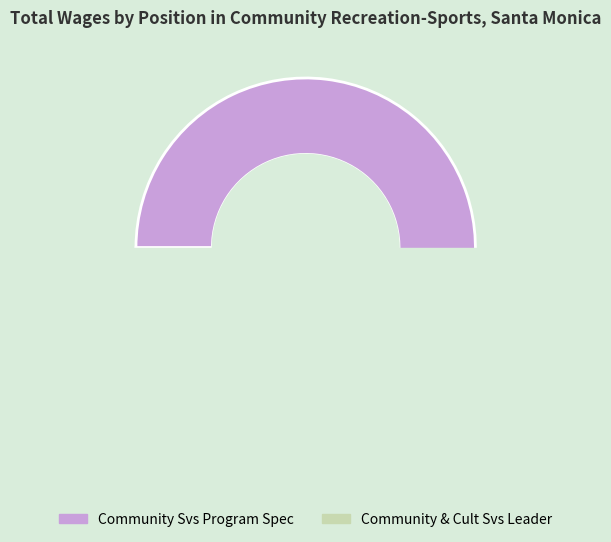

Which has a higher value, Community Svs Program Spec or Community & Cult Svs Leader?

Community Svs Program Spec